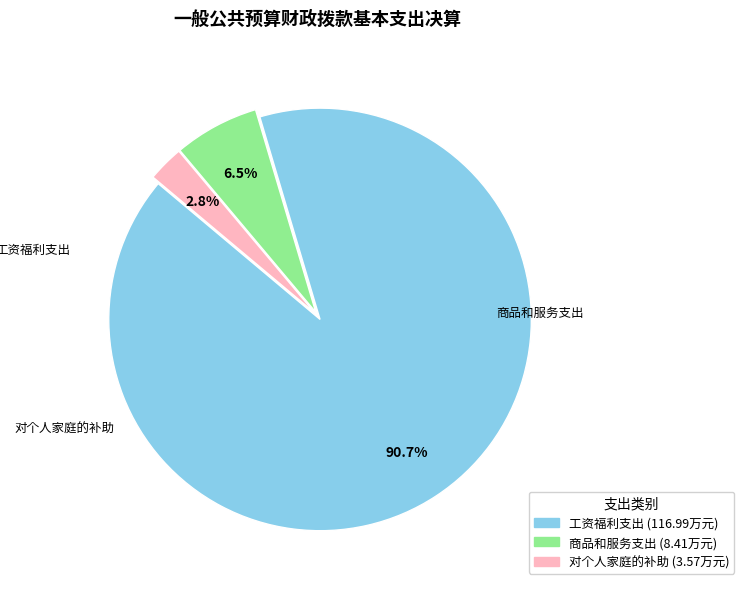

What is the largest slice in the pie chart?

工资福利支出